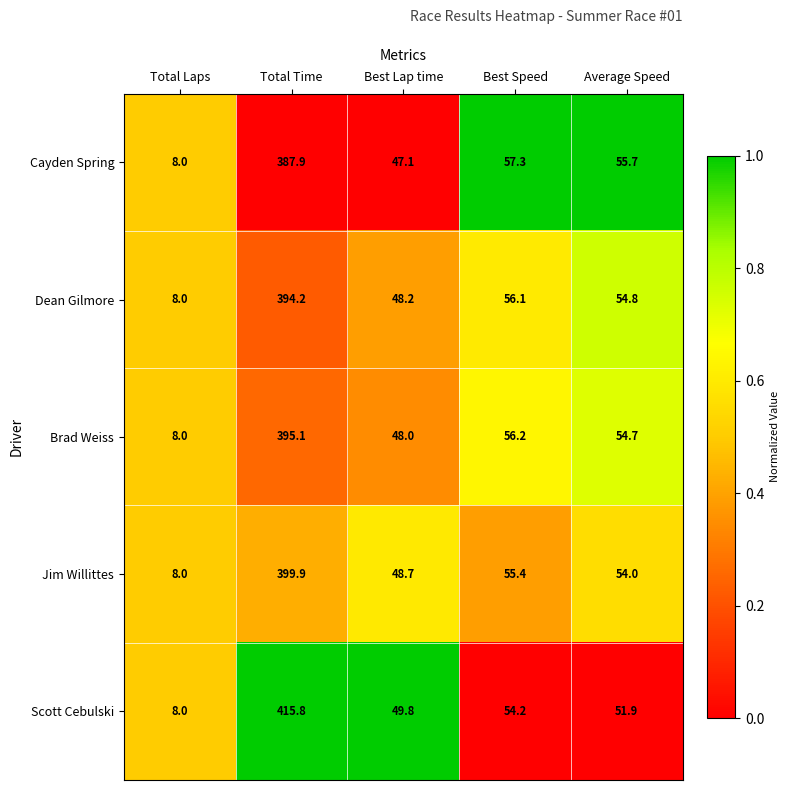

What is the difference between the maximum and minimum values in the Jim Willittes series?

391.9